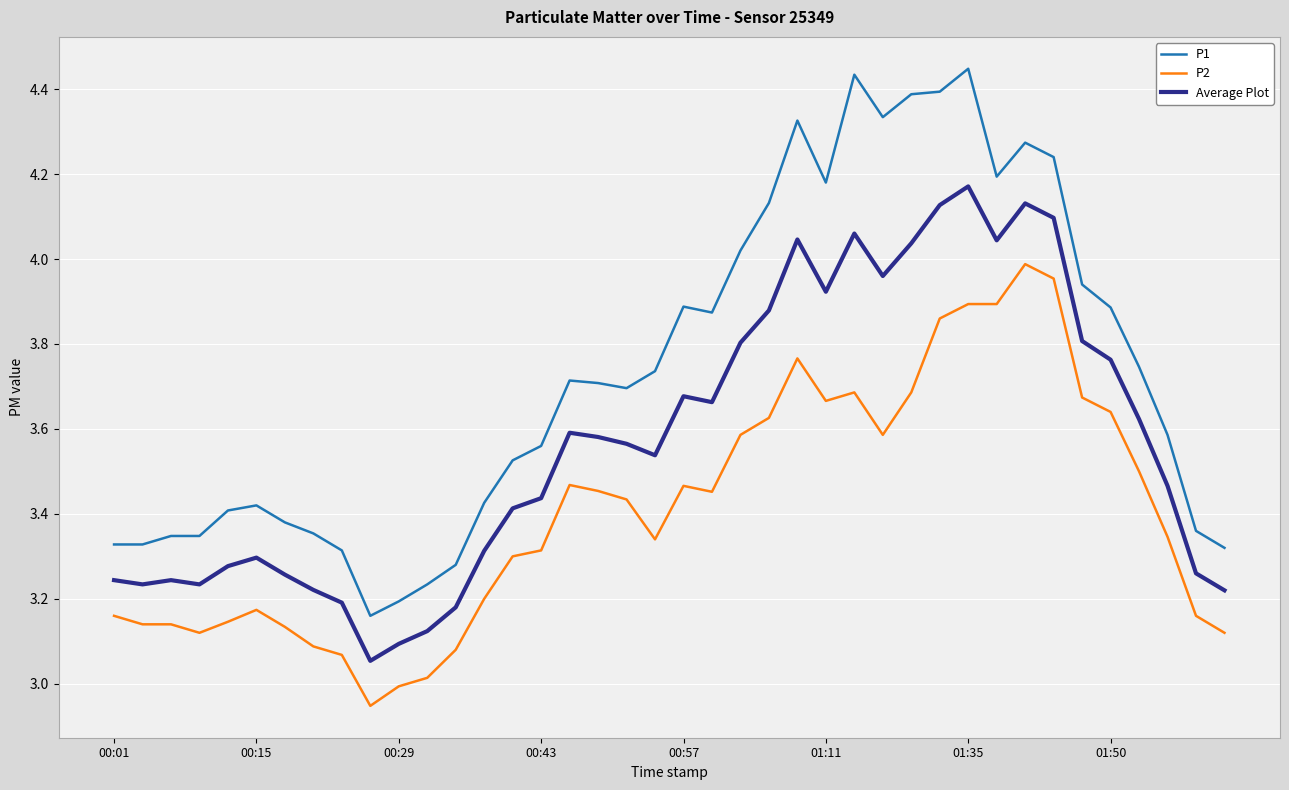

Which series has the widest spread of values?

P1